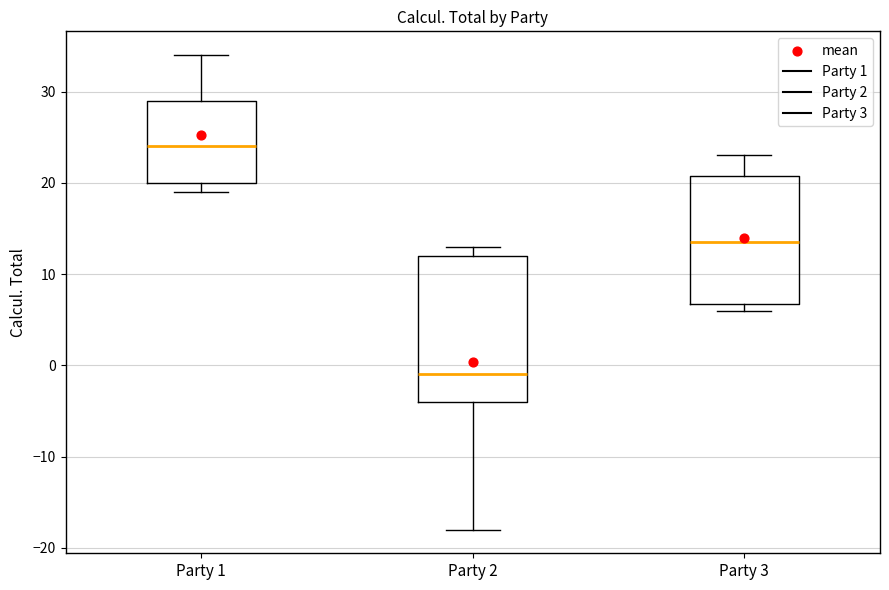

Where does the median line of the box for Party 2 sit on the y-axis? The values are not printed on the chart, so give them approximately, as read against the axis.

-1